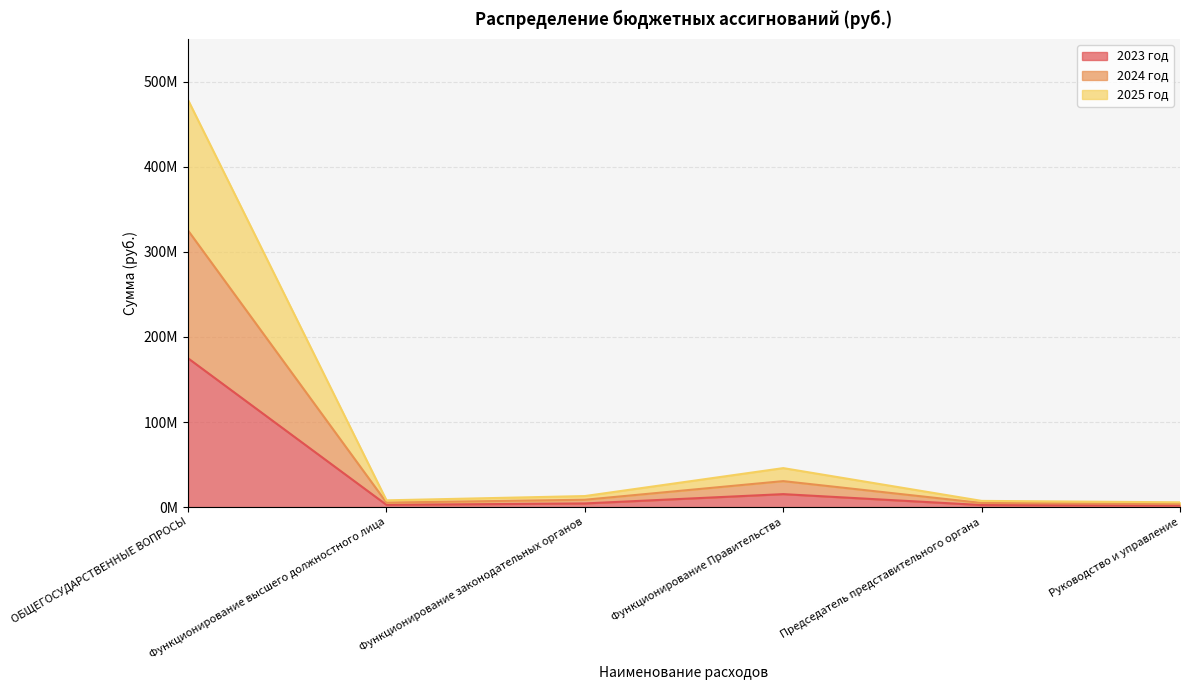

True or false: 2025 год and 2024 год intersect in this chart.

False